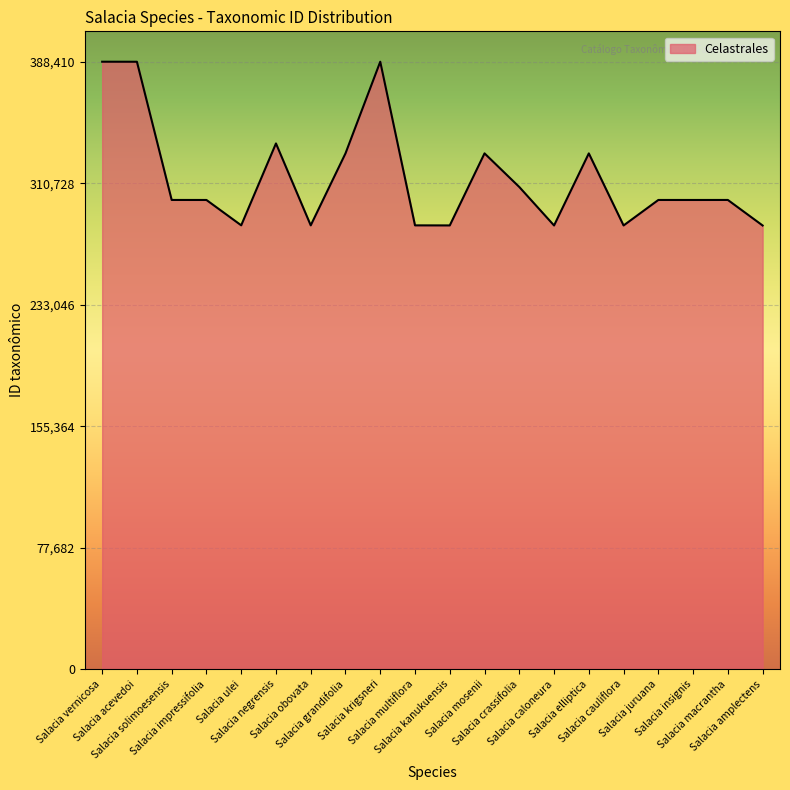

What is the minimum value shown in the chart?

283697